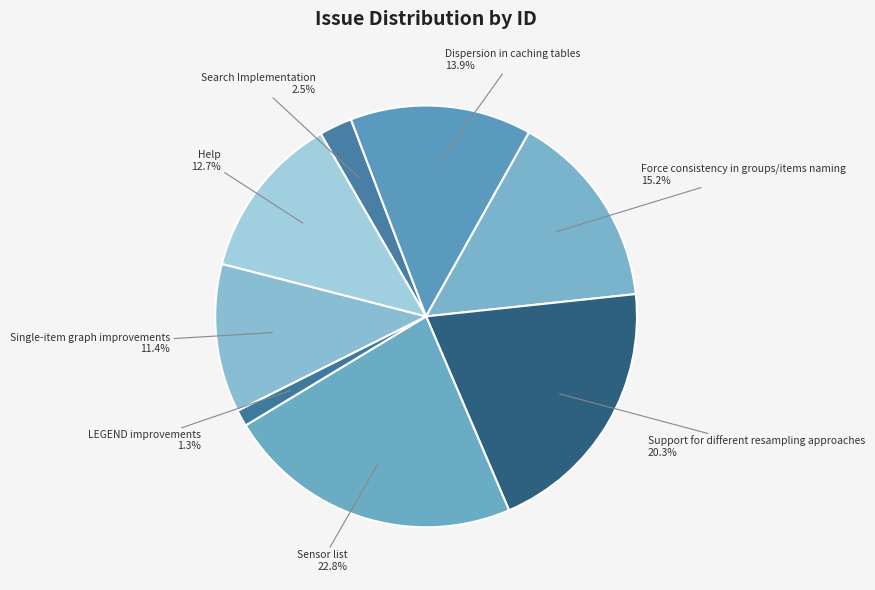

How many segments does this pie chart have?

8